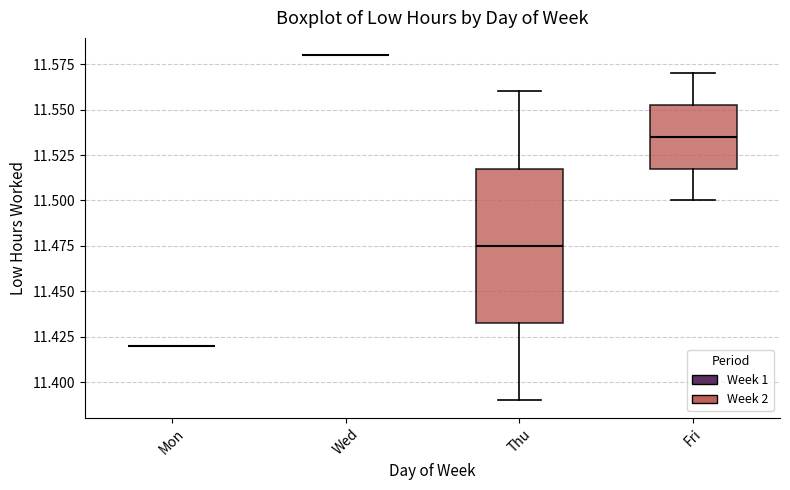

Which box is the tallest, from its lower edge to its upper edge?

Thu